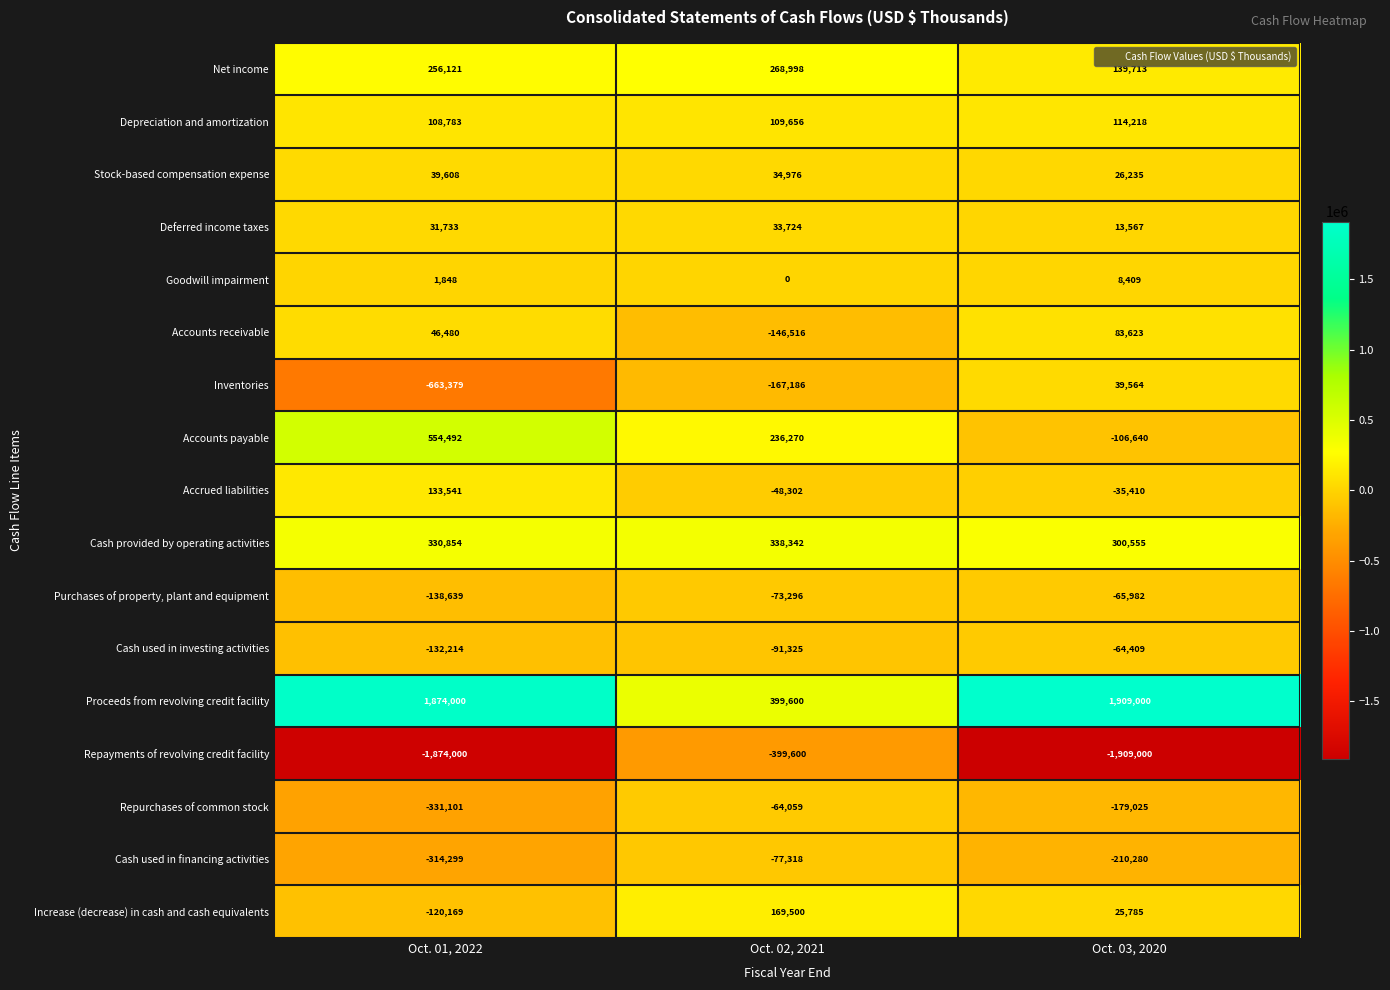

What is the spread (max minus min) of values at Oct. 03, 2020?

3818000